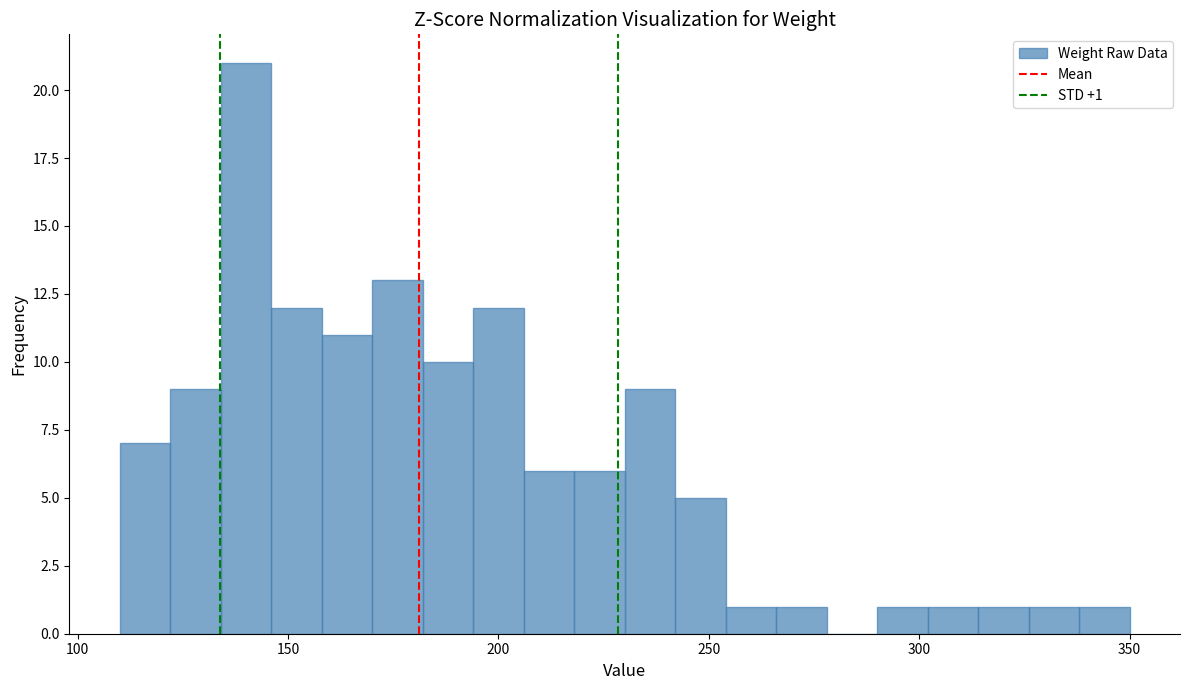

Around what value on the x-axis is the tallest bar? Give the approximate position of its centre, as read against the axis.

140